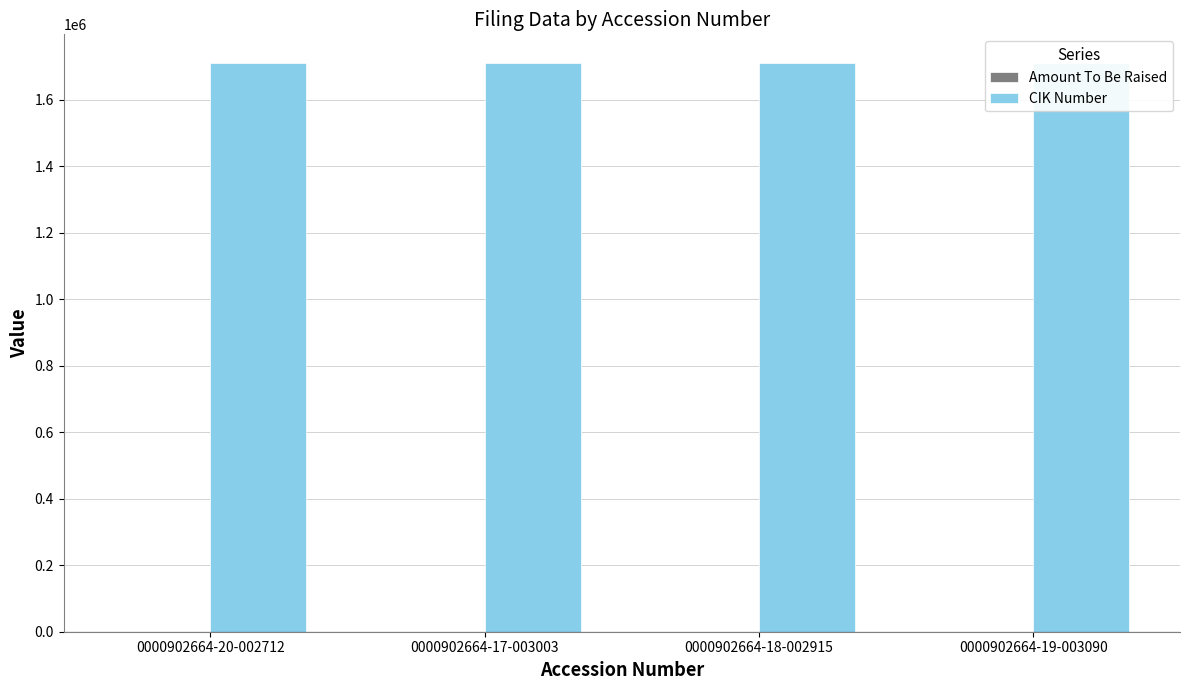

What is the value of the Amount To Be Raised bar at the 4th from the left?

-1